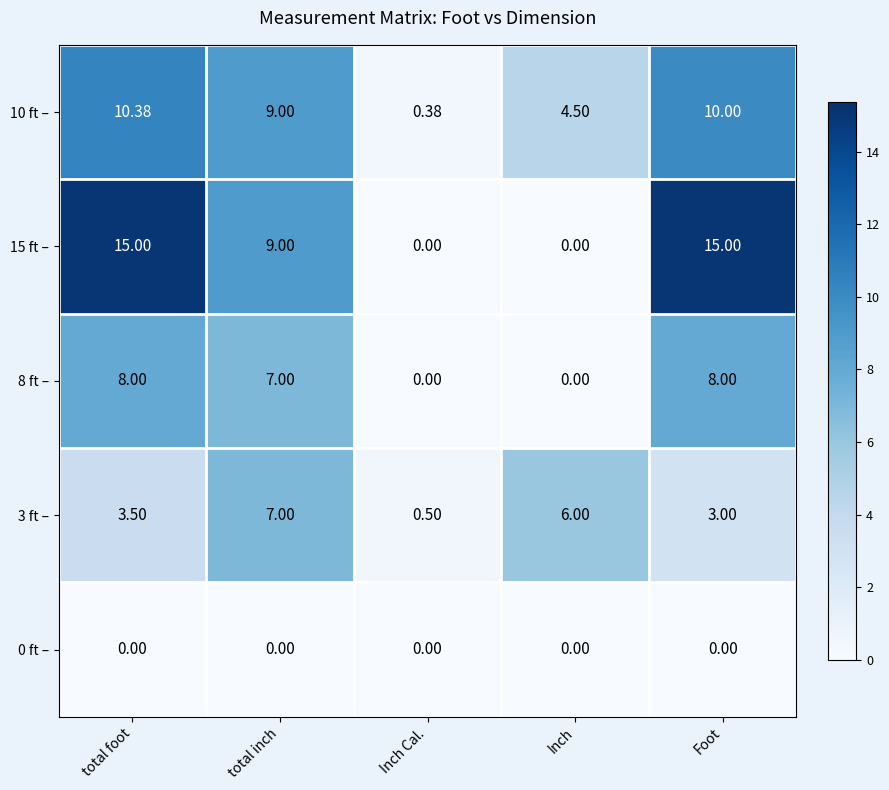

At which label is 3 ft – closest to 3?

Foot